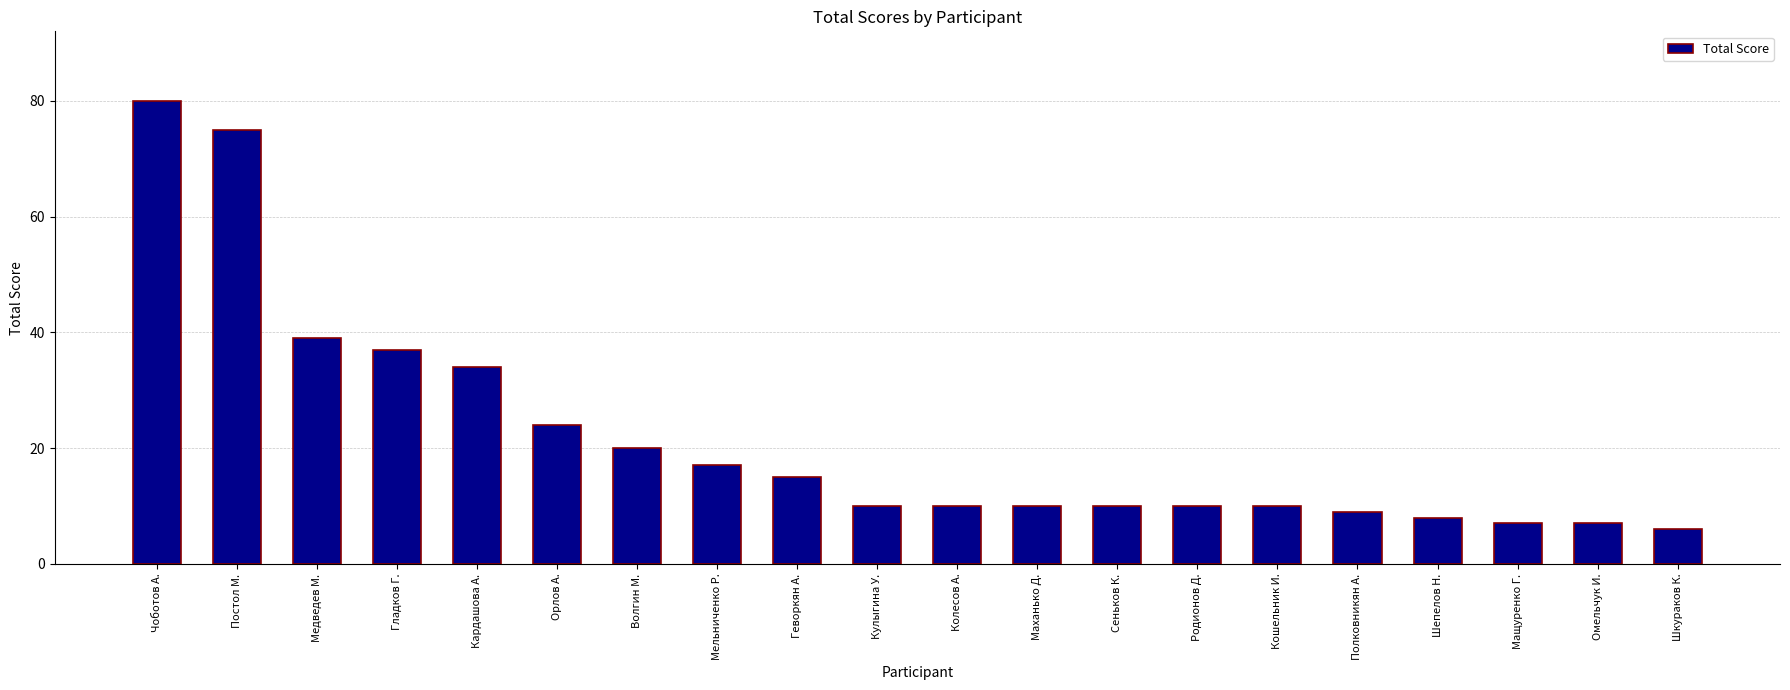

Is it true that the value at Маханько Д. is 16?

False